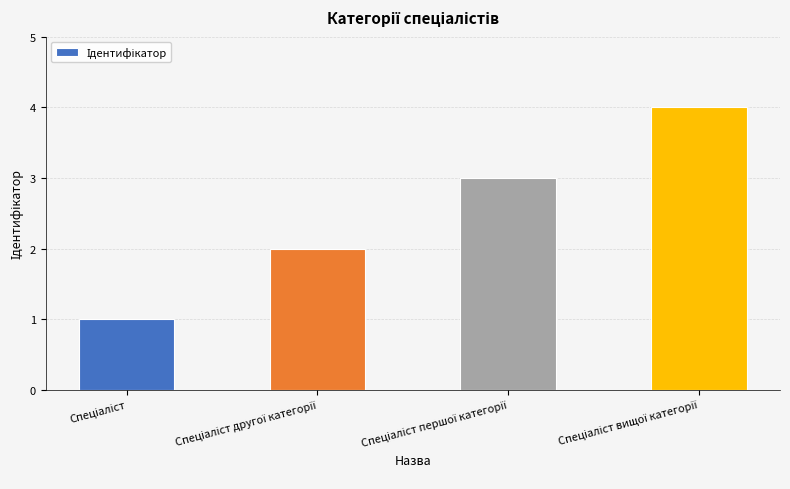

Count the values in the range 2 to 4.

3